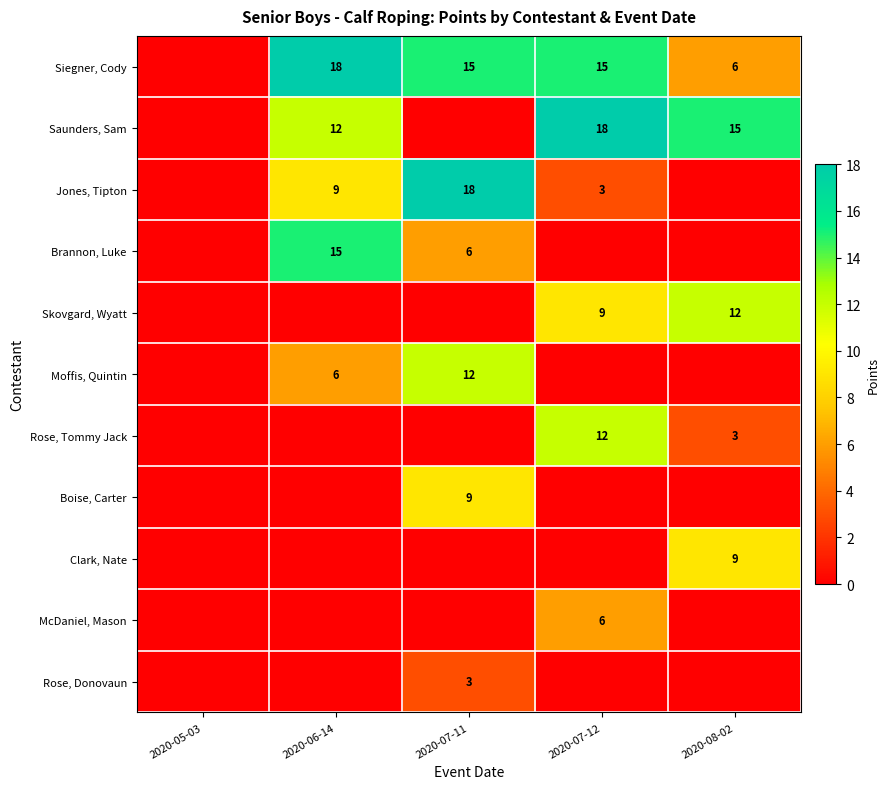

The value of Jones, Tipton at 2020-07-11 is 18. True or false?

True